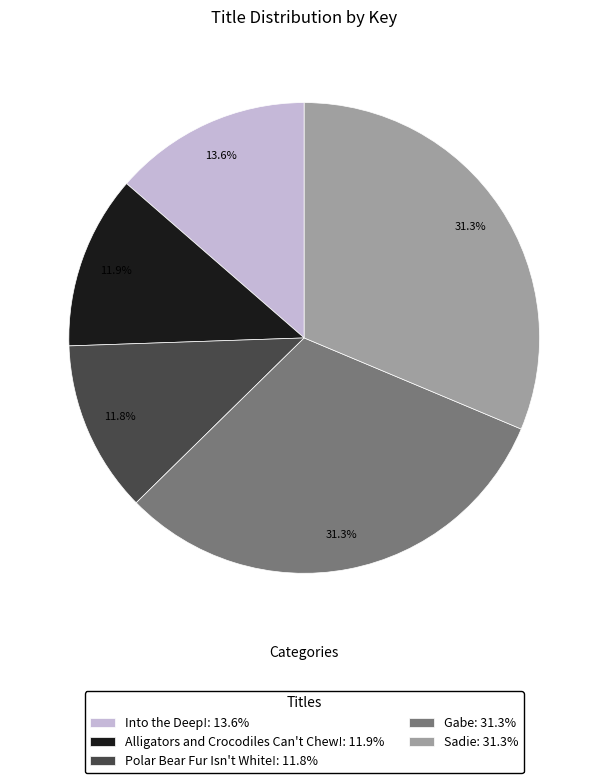

To the nearest percent, what is the average slice percentage?

20%